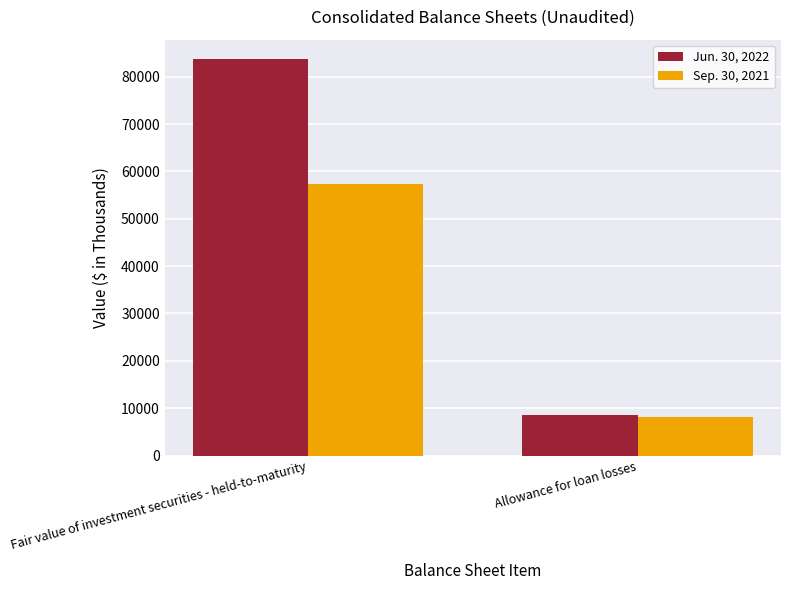

Reading right to left, what are all the values shown in this chart?

Jun. 30, 2022: Allowance for loan losses=8505	Fair value of investment securities - held-to-maturity=83650
Sep. 30, 2021: Allowance for loan losses=8075	Fair value of investment securities - held-to-maturity=57282